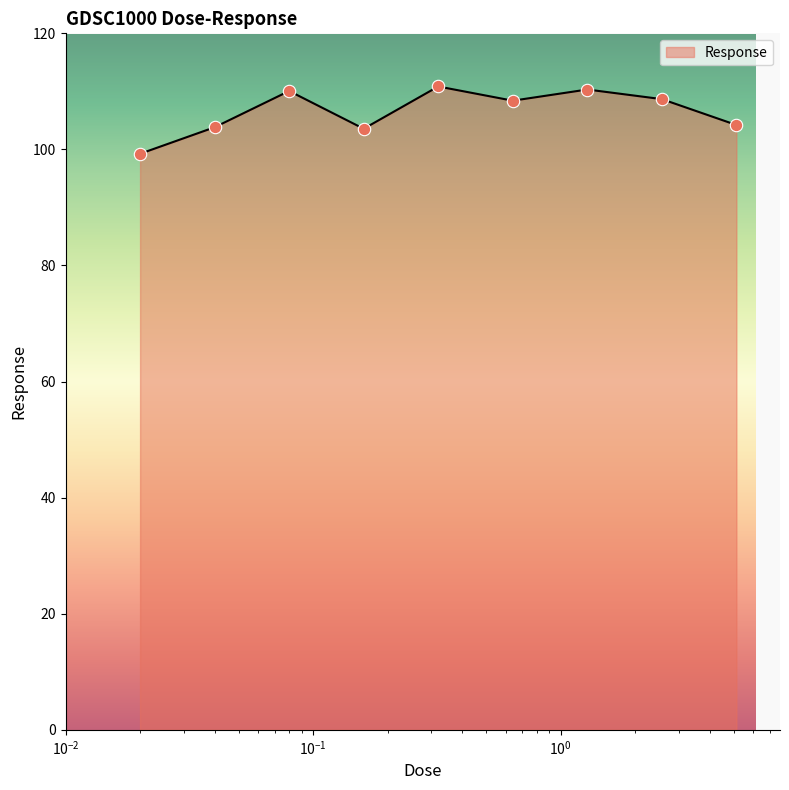

What is the greatest value displayed?

110.8